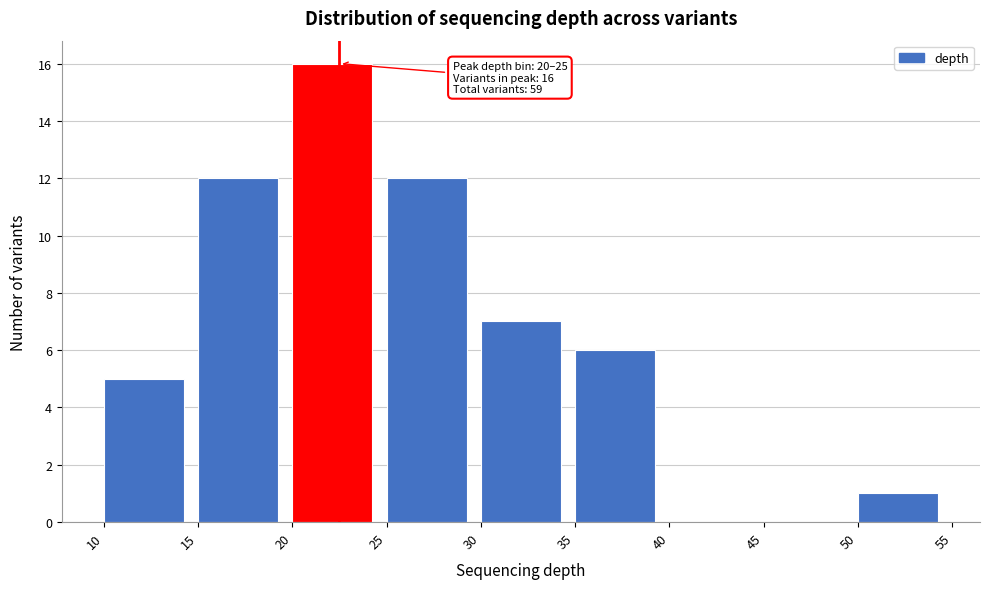

Over which range of the x-axis is the bar tallest?

20 to 25